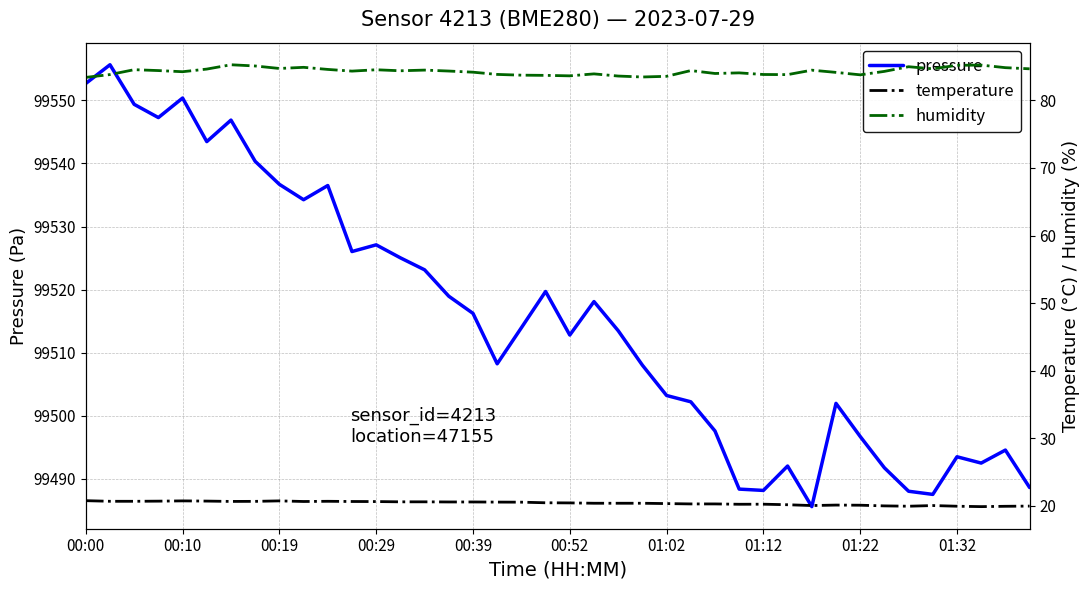

True or false: pressure has a value of 99512.8 at 00:52.

True